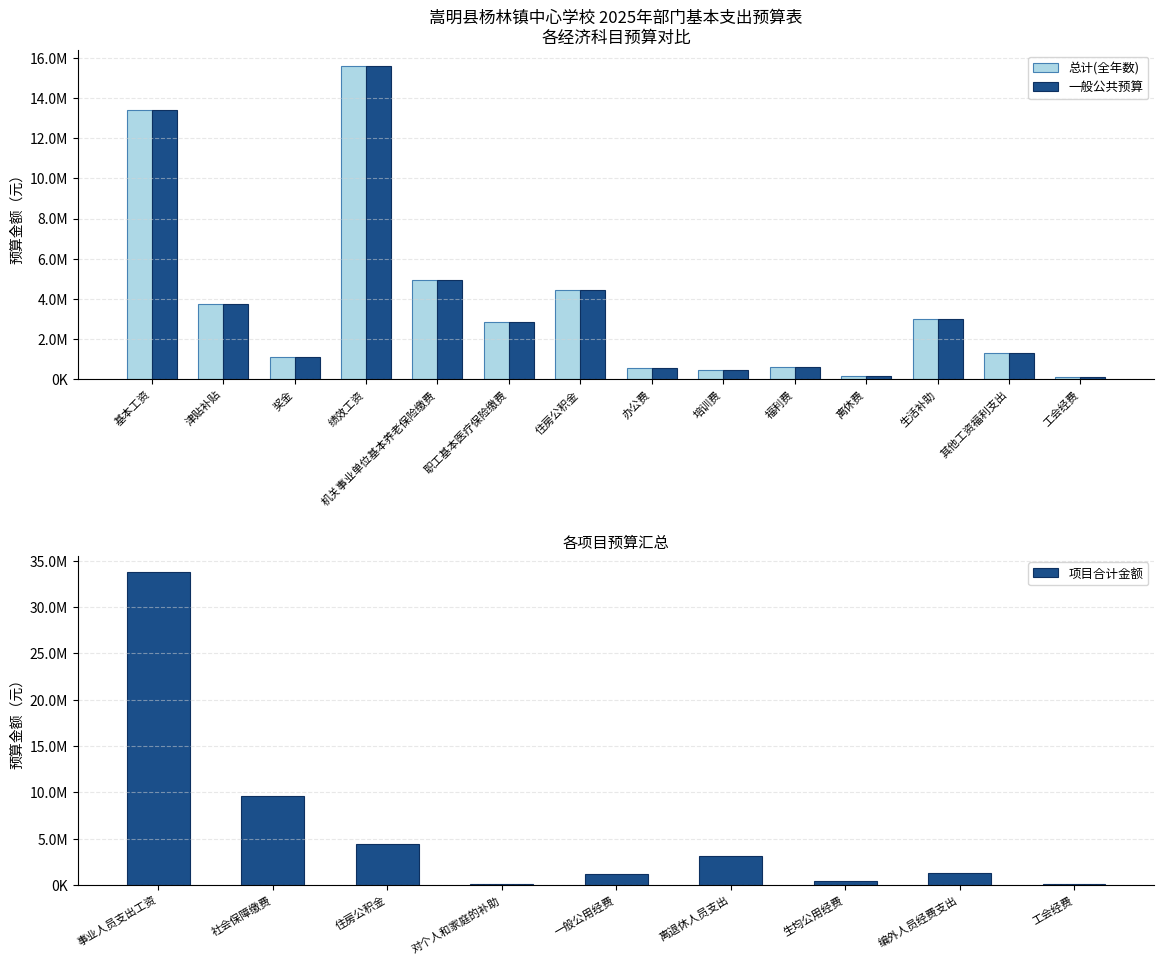

What is the label of the 10th bar from the right?

机关事业单位基本养老保险缴费